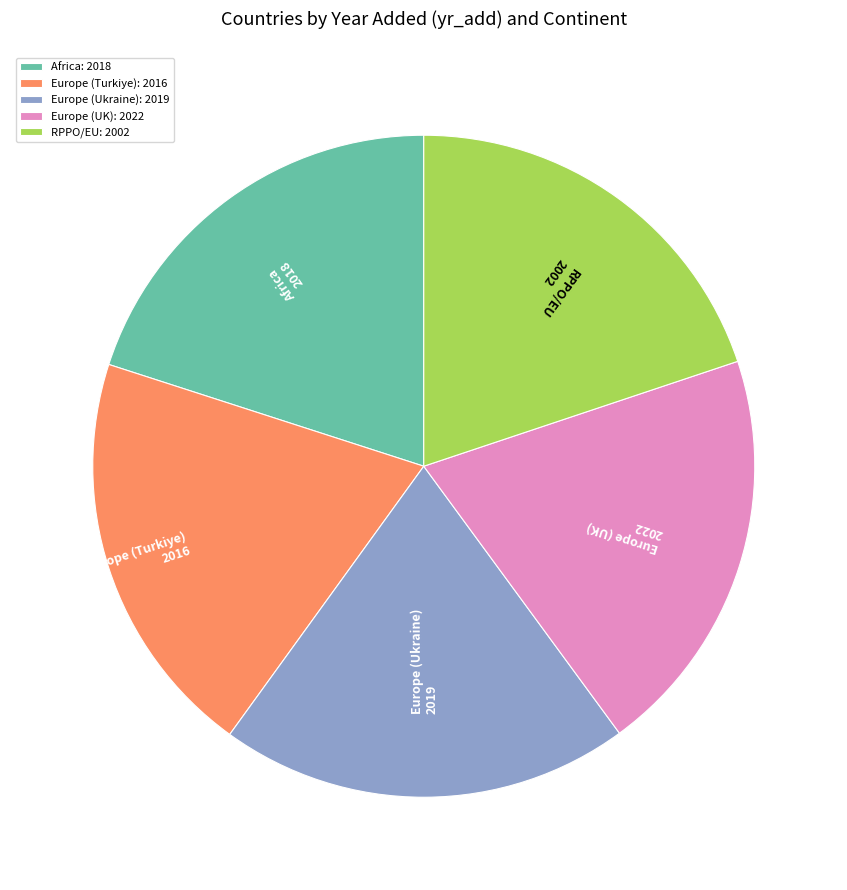

Is the sum of Europe (Ukraine): 2019 and Africa: 2018 greater than half?

No